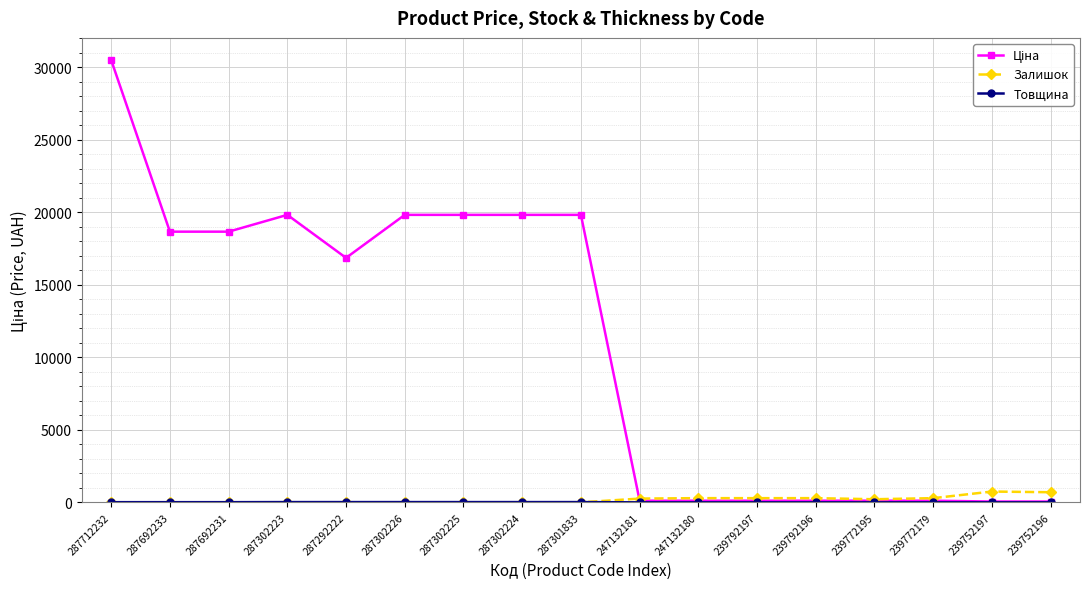

What is the maximum value for Залишок?

745.0